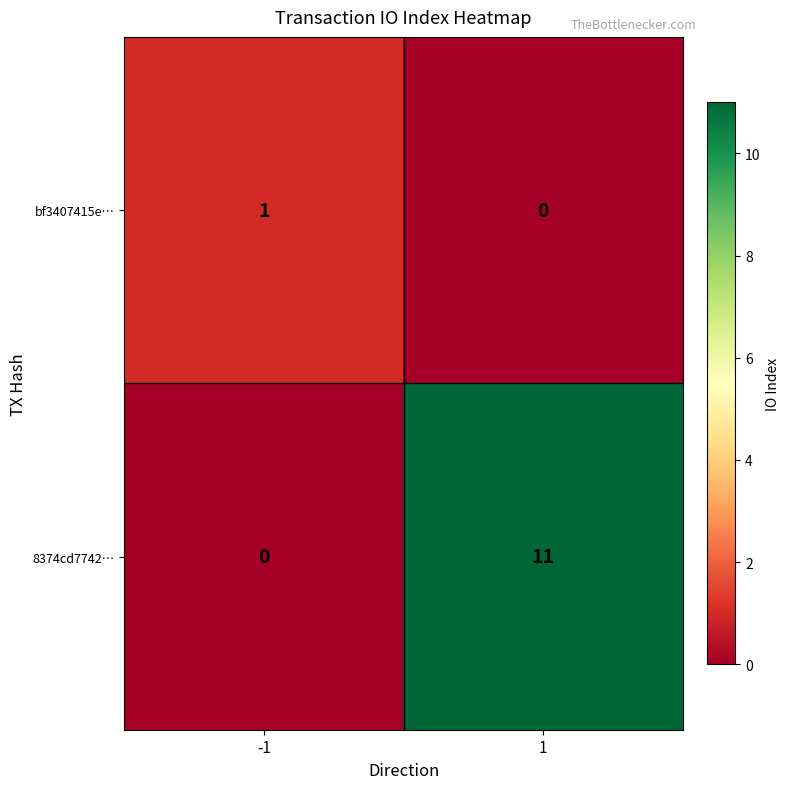

At 1, list the series in order from smallest to largest.

bf3407415e…, 8374cd7742…